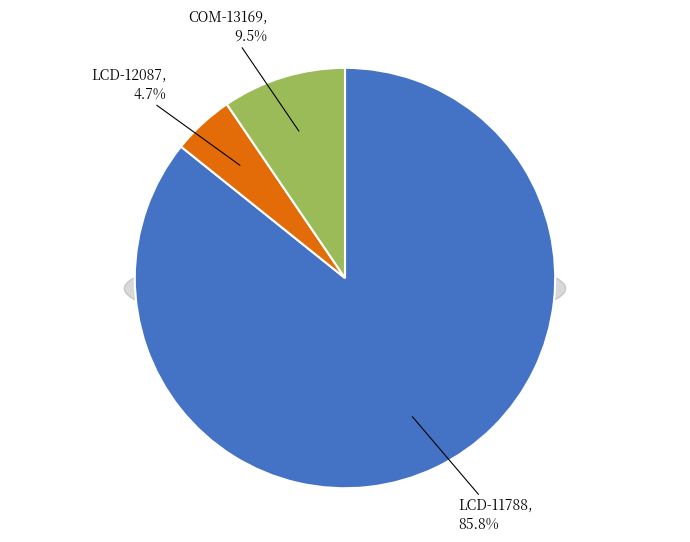

True or false: COM-13169 accounts for 10% of the total.

True